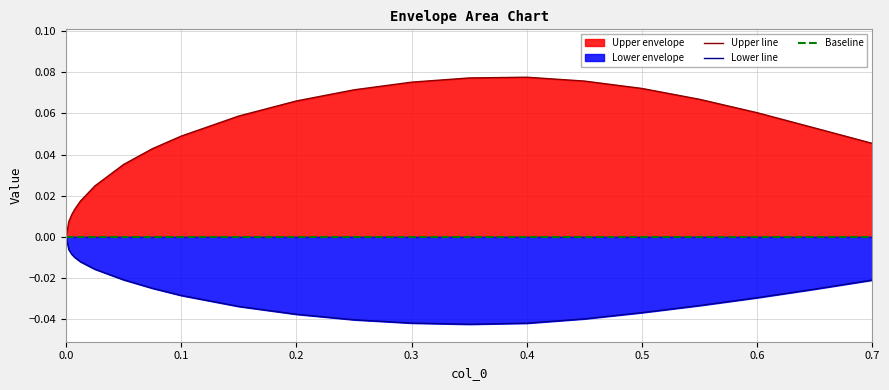

True or false: Lower line has more than 1 points higher than both neighbors.

False